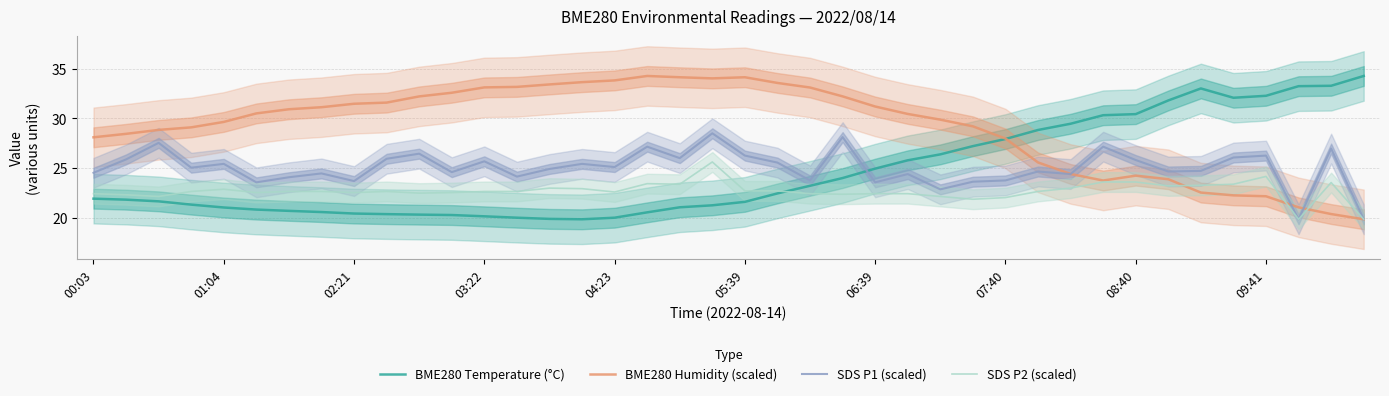

How many intersections are there between BME280 Temperature (°C) and SDS P2 (scaled)?

1